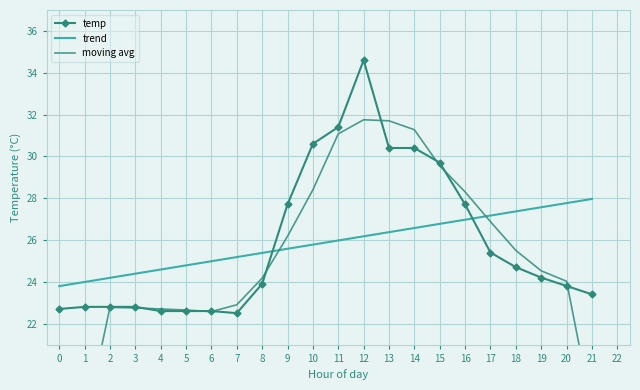

Rank the categories by trend value from highest to lowest.

21, 20, 19, 18, 17, 16, 15, 14, 13, 12, 11, 10, 9, 8, 7, 6, 5, 4, 3, 2, 1, 0